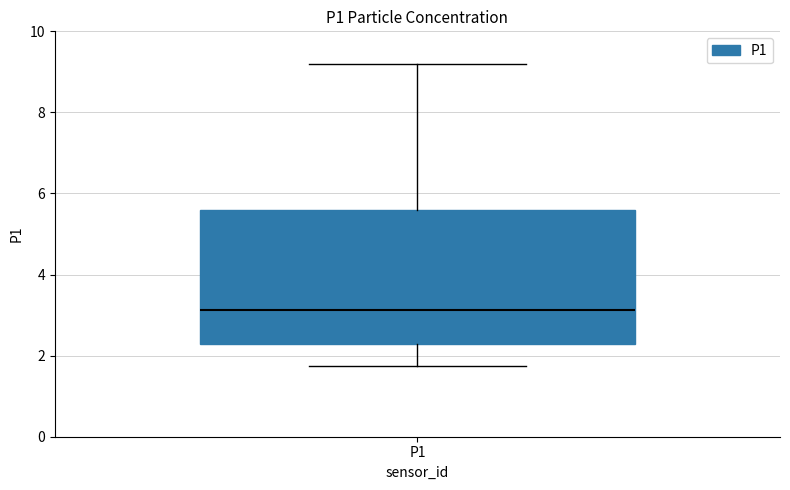

Where does the upper whisker of the box for P1 end on the y-axis? The values are not printed on the chart, so give them approximately, as read against the axis.

9.2